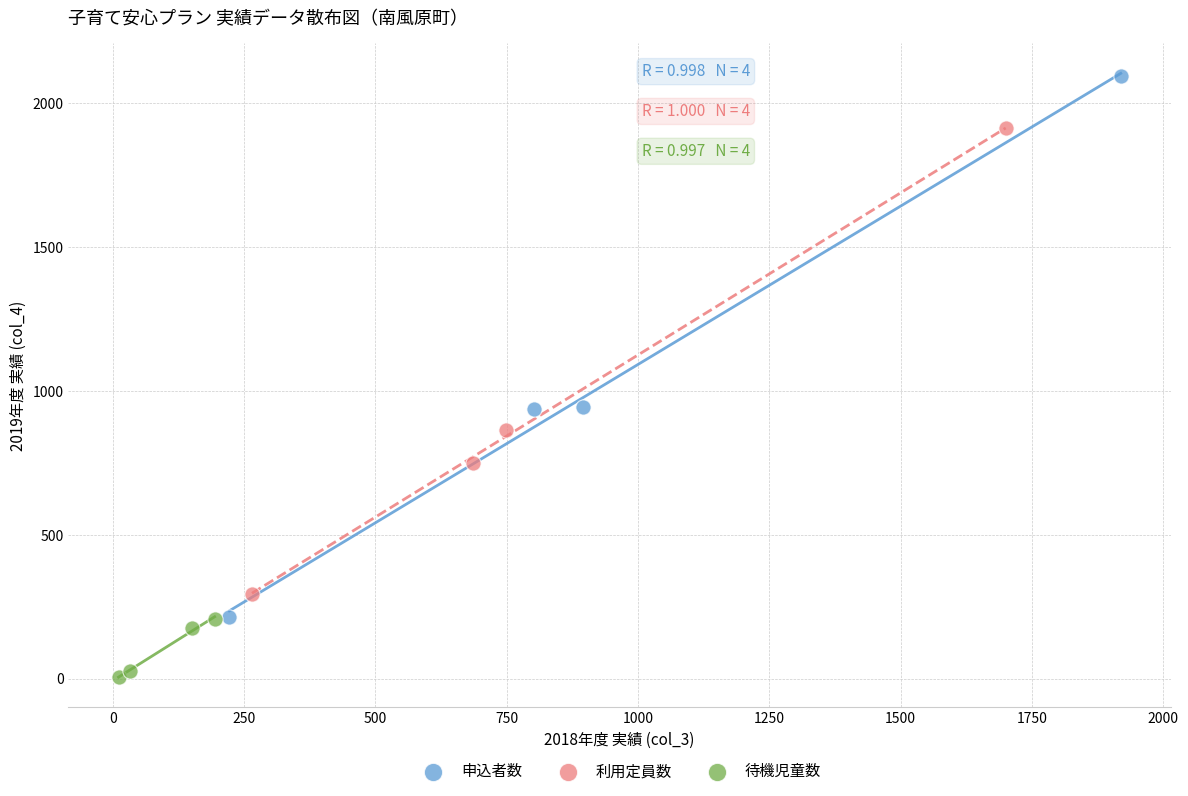

Which series reaches the minimum Y coordinate?

待機児童数